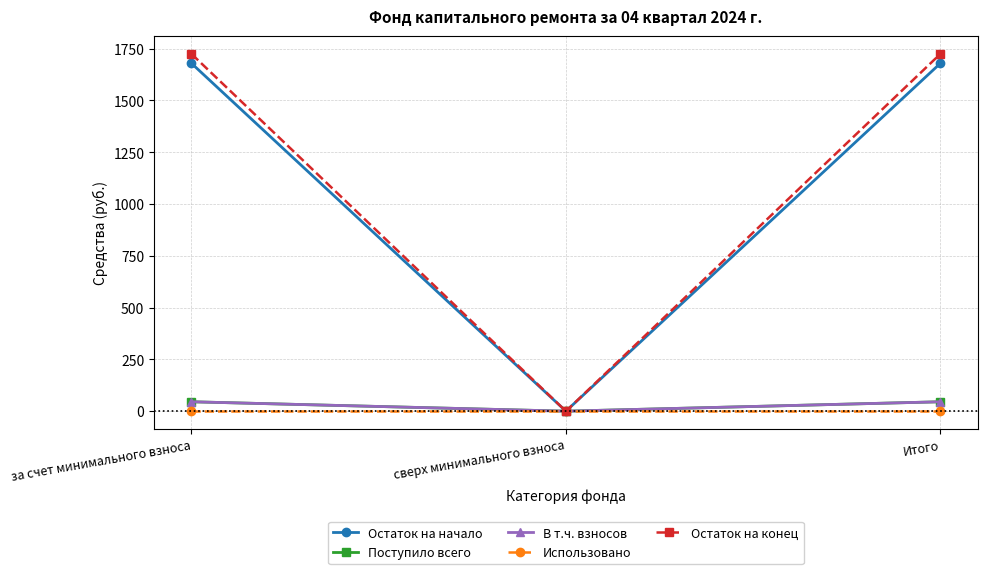

Is the value of Использовано at сверх минимального взноса greater than the value of В т.ч. взносов at Итого?

No